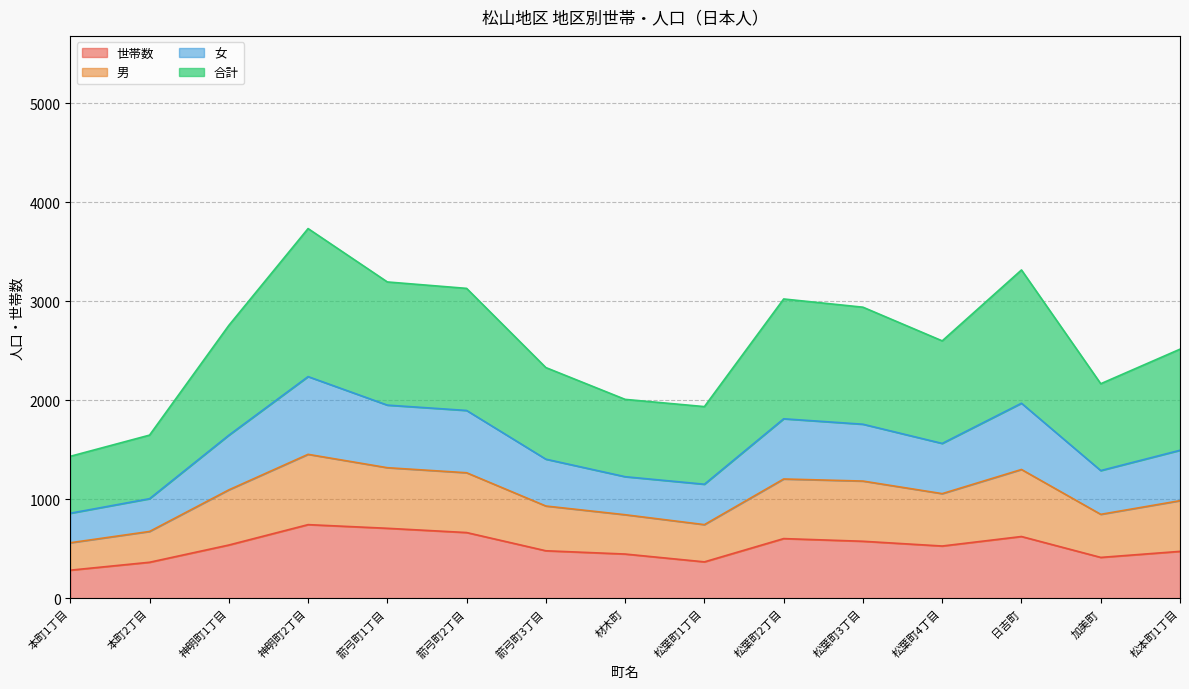

Rank the categories by 世帯数 value from lowest to highest.

本町1丁目, 本町2丁目, 松葉町1丁目, 加美町, 材木町, 松本町1丁目, 箭弓町3丁目, 松葉町4丁目, 神明町1丁目, 松葉町3丁目, 松葉町2丁目, 日吉町, 箭弓町2丁目, 箭弓町1丁目, 神明町2丁目